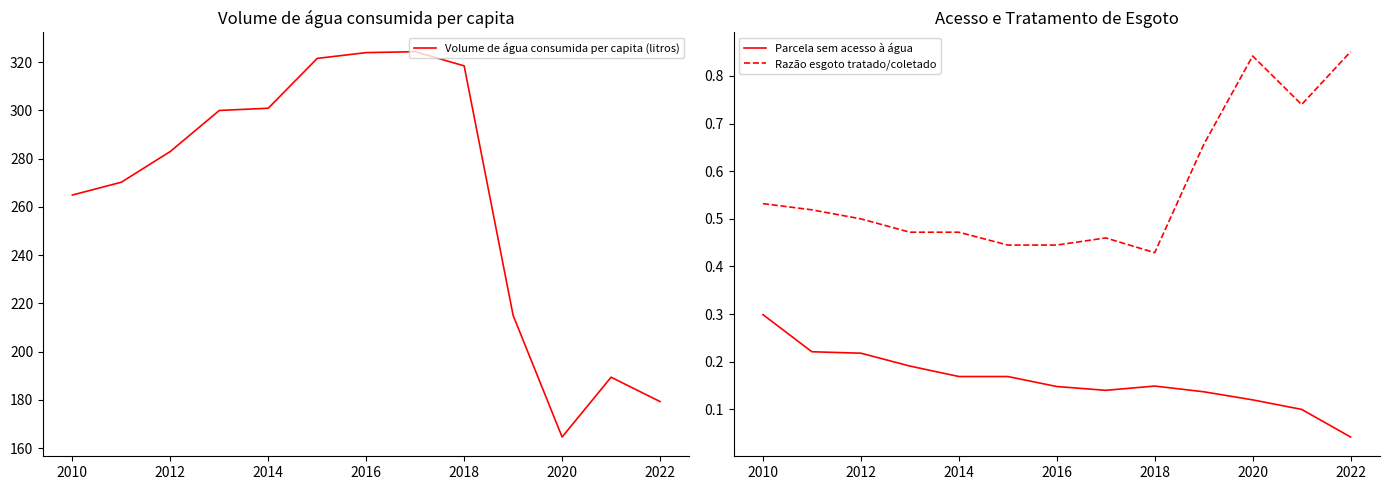

The value of Volume de água consumida per capita (litros) at 2022 is 571.3. True or false?

False